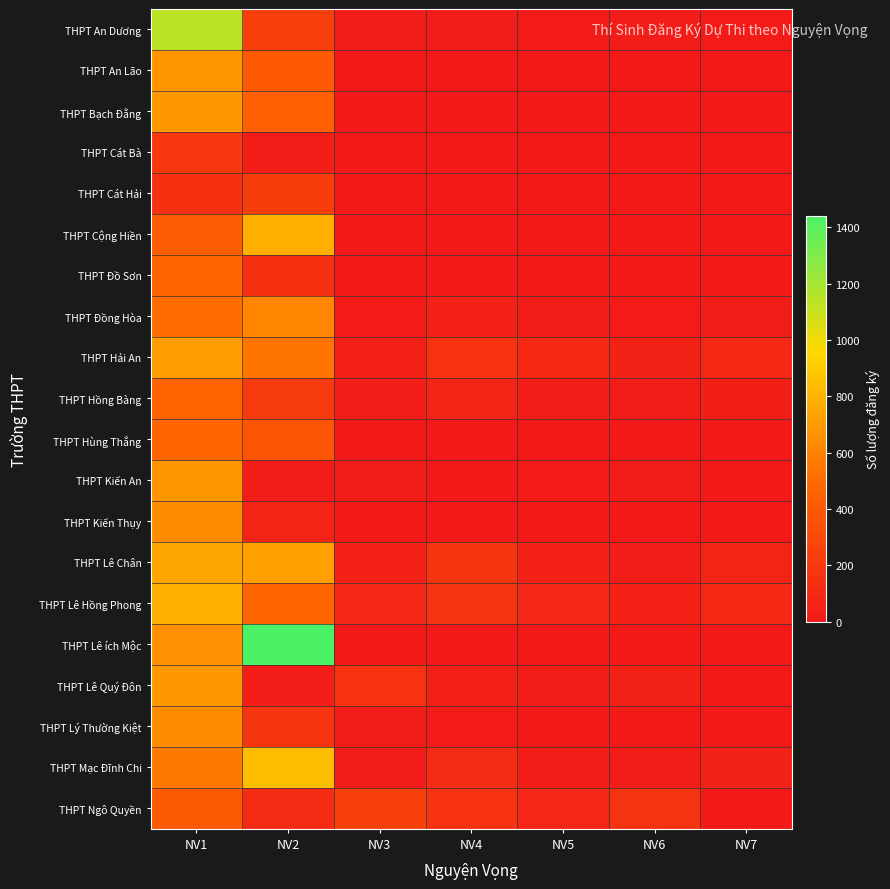

Reading left to right, transcribe all the data shown in this chart.

THPT An Dương: NV1=1137	NV2=232	NV3=23	NV4=23	NV5=12	NV6=17	NV7=13
THPT An Lão: NV1=683	NV2=409	NV3=1	NV4=1	NV5=1	NV6=0	NV7=4
THPT Bạch Đằng: NV1=686	NV2=442	NV3=0	NV4=2	NV5=2	NV6=1	NV7=1
THPT Cát Bà: NV1=198	NV2=31	NV3=0	NV4=0	NV5=0	NV6=0	NV7=0
THPT Cát Hải: NV1=147	NV2=229	NV3=1	NV4=1	NV5=0	NV6=0	NV7=1
THPT Cộng Hiền: NV1=429	NV2=788	NV3=2	NV4=2	NV5=1	NV6=3	NV7=0
THPT Đồ Sơn: NV1=479	NV2=153	NV3=2	NV4=7	NV5=3	NV6=1	NV7=6
THPT Đồng Hòa: NV1=511	NV2=609	NV3=15	NV4=50	NV5=19	NV6=12	NV7=25
THPT Hải An: NV1=708	NV2=541	NV3=43	NV4=157	NV5=96	NV6=57	NV7=95
THPT Hồng Bàng: NV1=458	NV2=204	NV3=34	NV4=63	NV5=31	NV6=21	NV7=41
THPT Hùng Thắng: NV1=473	NV2=378	NV3=0	NV4=3	NV5=0	NV6=0	NV7=0
THPT Kiến An: NV1=679	NV2=19	NV3=23	NV4=10	NV5=14	NV6=20	NV7=2
THPT Kiến Thụy: NV1=639	NV2=63	NV3=6	NV4=5	NV5=1	NV6=0	NV7=1
THPT Lê Chân: NV1=745	NV2=721	NV3=48	NV4=173	NV5=51	NV6=28	NV7=62
THPT Lê Hồng Phong: NV1=788	NV2=469	NV3=83	NV4=163	NV5=86	NV6=52	NV7=94
THPT Lê ích Mộc: NV1=655	NV2=1439	NV3=1	NV4=1	NV5=2	NV6=2	NV7=1
THPT Lê Quý Đôn: NV1=693	NV2=36	NV3=157	NV4=43	NV5=24	NV6=59	NV7=1
THPT Lý Thường Kiệt: NV1=636	NV2=174	NV3=18	NV4=14	NV5=5	NV6=3	NV7=4
THPT Mạc Đĩnh Chi: NV1=564	NV2=844	NV3=21	NV4=118	NV5=34	NV6=20	NV7=57
THPT Ngô Quyền: NV1=401	NV2=112	NV3=242	NV4=157	NV5=87	NV6=168	NV7=0